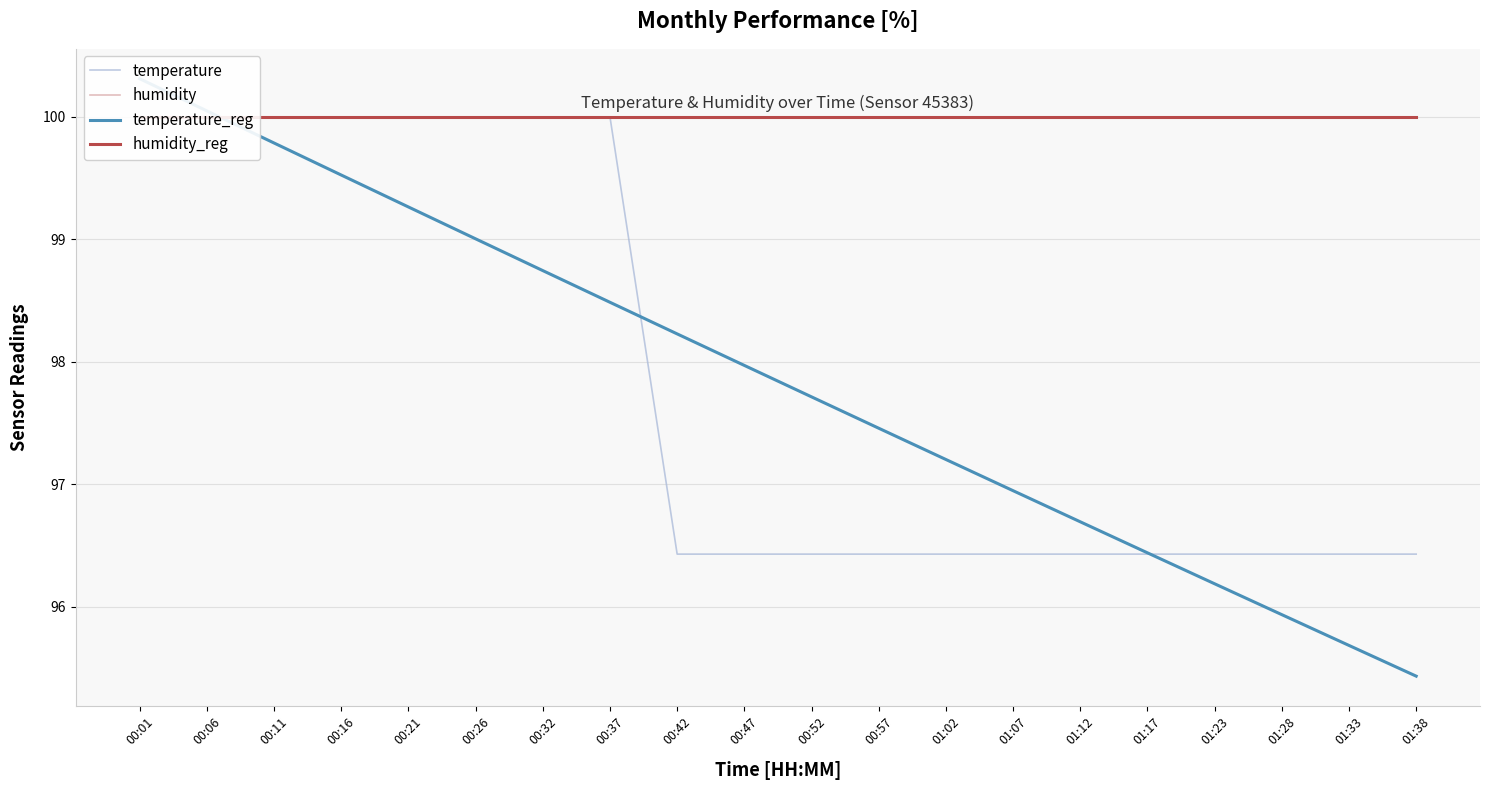

Reading left to right, extract all data points from this chart.

temperature: 00:01=100.0	00:06=100.0	00:11=100.0	00:16=100.0	00:21=100.0	00:26=100.0	00:32=100.0	00:37=100.0	00:42=96.4	00:47=96.4	00:52=96.4	00:57=96.4	01:02=96.4	01:07=96.4	01:12=96.4	01:17=96.4	01:23=96.4	01:28=96.4	01:33=96.4	01:38=96.4
humidity: 00:01=100.0	00:06=100.0	00:11=100.0	00:16=100.0	00:21=100.0	00:26=100.0	00:32=100.0	00:37=100.0	00:42=100.0	00:47=100.0	00:52=100.0	00:57=100.0	01:02=100.0	01:07=100.0	01:12=100.0	01:17=100.0	01:23=100.0	01:28=100.0	01:33=100.0	01:38=100.0
temperature_reg: 00:01=100.3	00:06=100.0	00:11=99.8	00:16=99.5	00:21=99.3	00:26=99.0	00:32=98.7	00:37=98.5	00:42=98.2	00:47=98.0	00:52=97.7	00:57=97.5	01:02=97.2	01:07=96.9	01:12=96.7	01:17=96.4	01:23=96.2	01:28=95.9	01:33=95.7	01:38=95.4
humidity_reg: 00:01=100.0	00:06=100.0	00:11=100.0	00:16=100.0	00:21=100.0	00:26=100.0	00:32=100.0	00:37=100.0	00:42=100.0	00:47=100.0	00:52=100.0	00:57=100.0	01:02=100.0	01:07=100.0	01:12=100.0	01:17=100.0	01:23=100.0	01:28=100.0	01:33=100.0	01:38=100.0